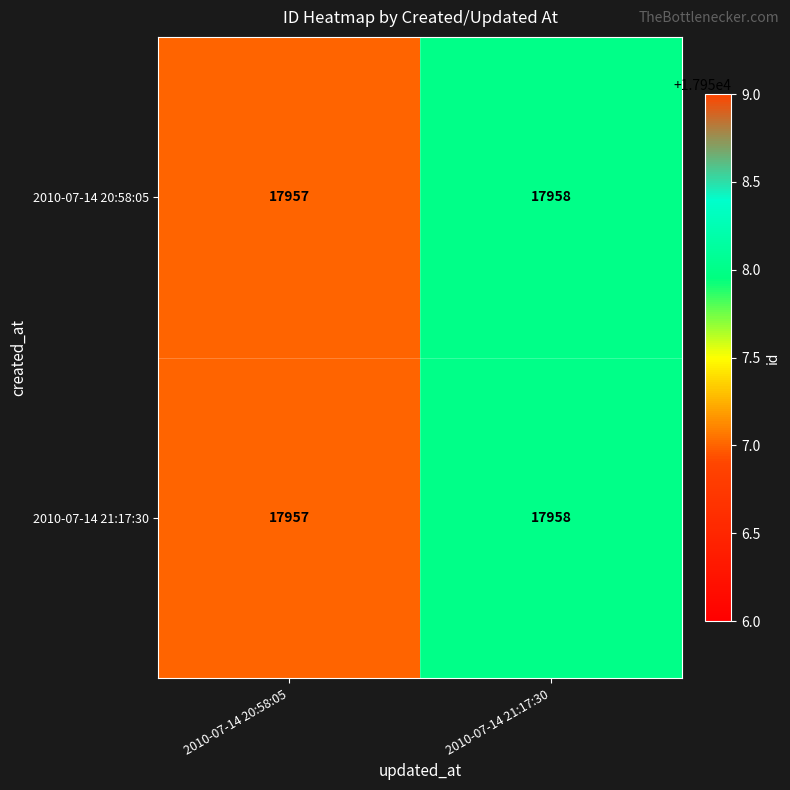

What value does the 2010-07-14 20:58:05 series have at 2010-07-14 20:58:05?

17957